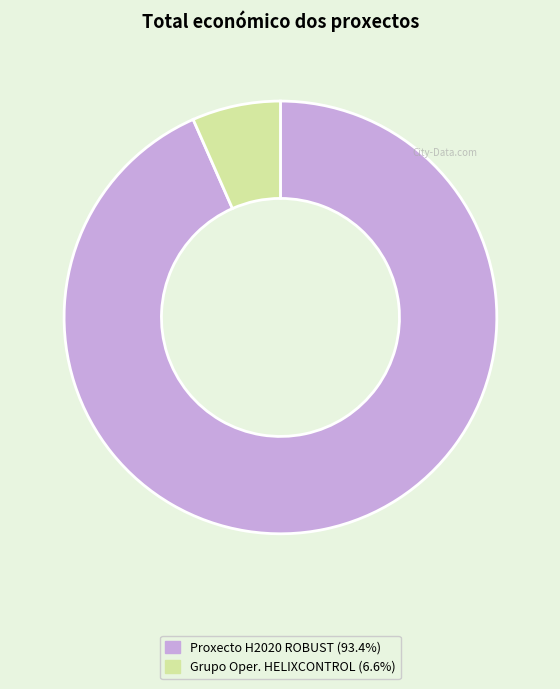

Does any single category account for the majority?

Yes